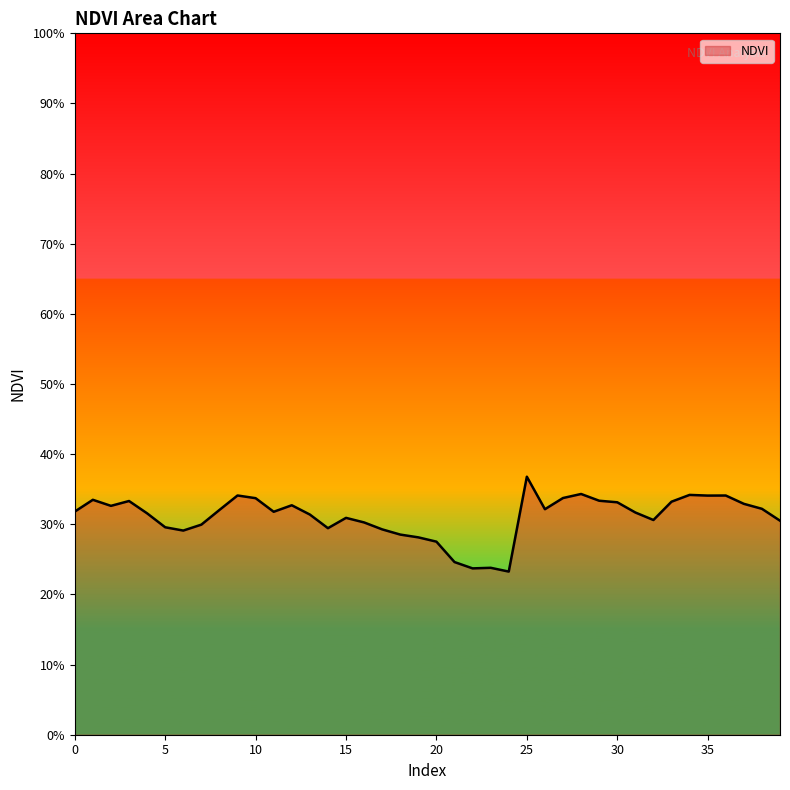

Does the chart display data point markers on the line(s)?

No